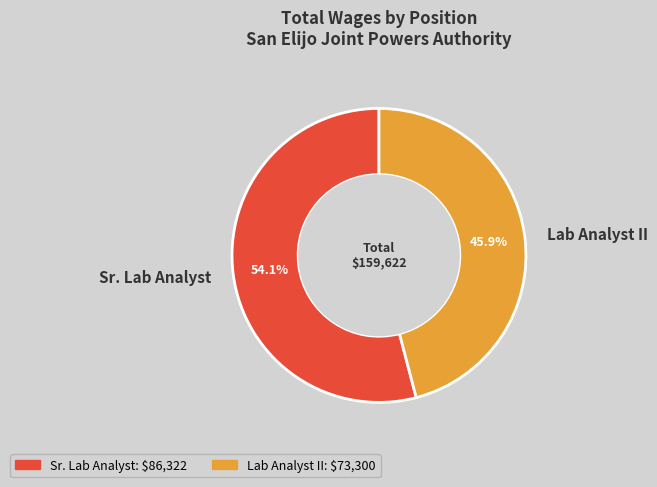

The Sr. Lab Analyst slice represents 43% of the pie. True or false?

False